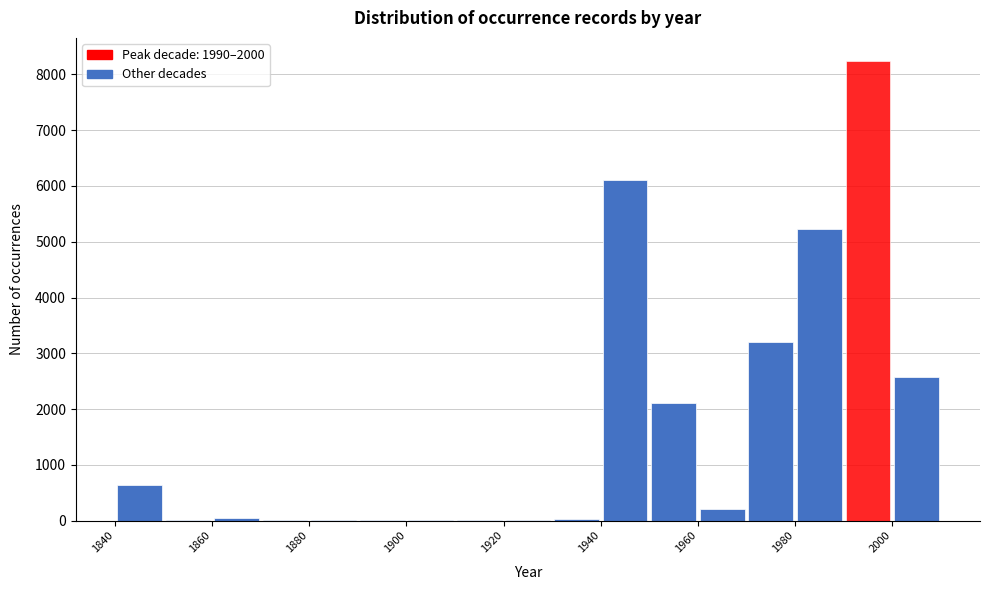

Reading left to right, transcribe this chart: for each bar, give the range it covers on the x-axis and its height. The values are not printed on the chart, so give them approximately, as read against the axis.

1840 to 1850: 600
1850 to 1860: under 100
1860 to 1870: under 100
1870 to 1880: under 100
1880 to 1890: under 100
1890 to 1900: under 100
1900 to 1910: under 100
1910 to 1920: under 100
1920 to 1930: under 100
1930 to 1940: under 100
1940 to 1950: 6100
1950 to 1960: 2100
1960 to 1970: 200
1970 to 1980: 3200
1980 to 1990: 5200
1990 to 2000: 8200
2000 to 2010: 2600